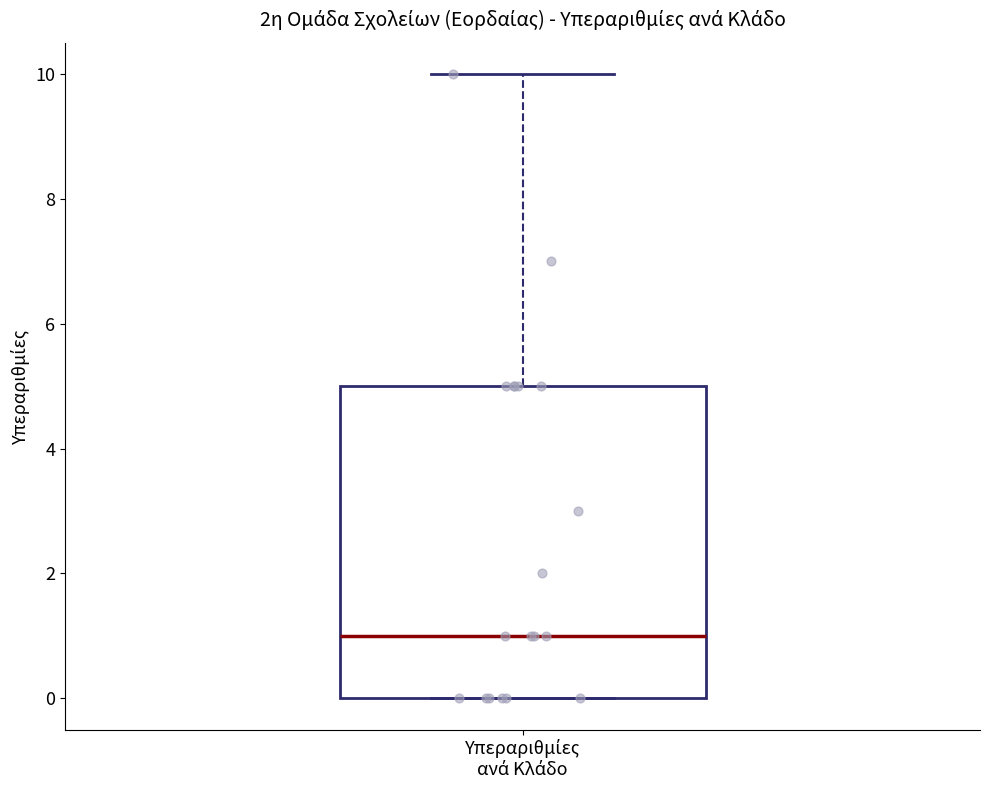

Where is the lower edge of the box for Υπεραριθμίες ανά Κλάδο on the y-axis? The values are not printed on the chart, so give them approximately, as read against the axis.

0